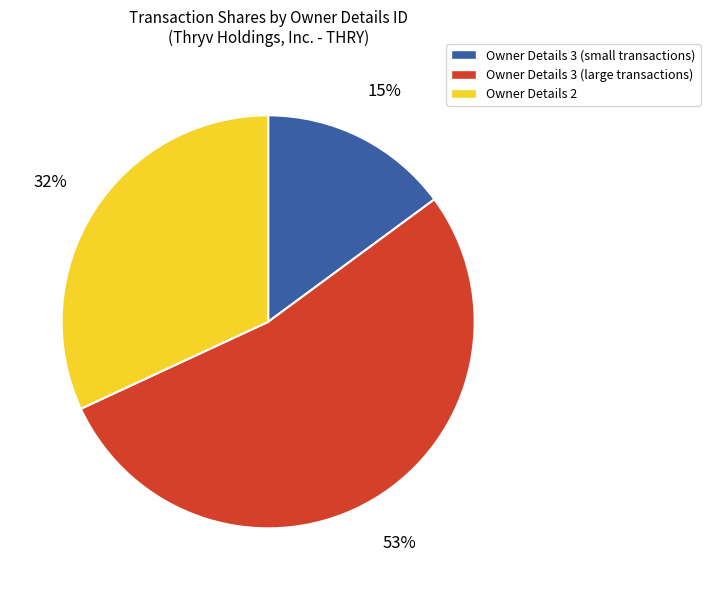

To the nearest percent, what portion does Owner Details 3 (large transactions) represent?

53%